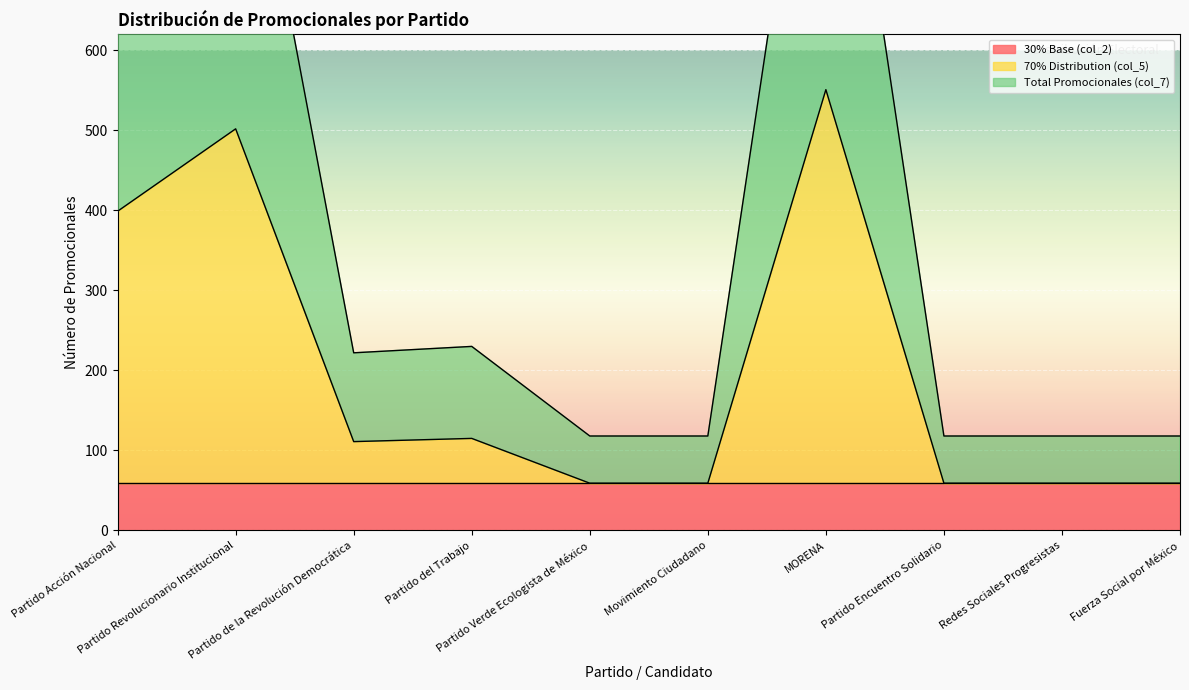

What is the sum of all 70% Distribution (col_5) values?

1973